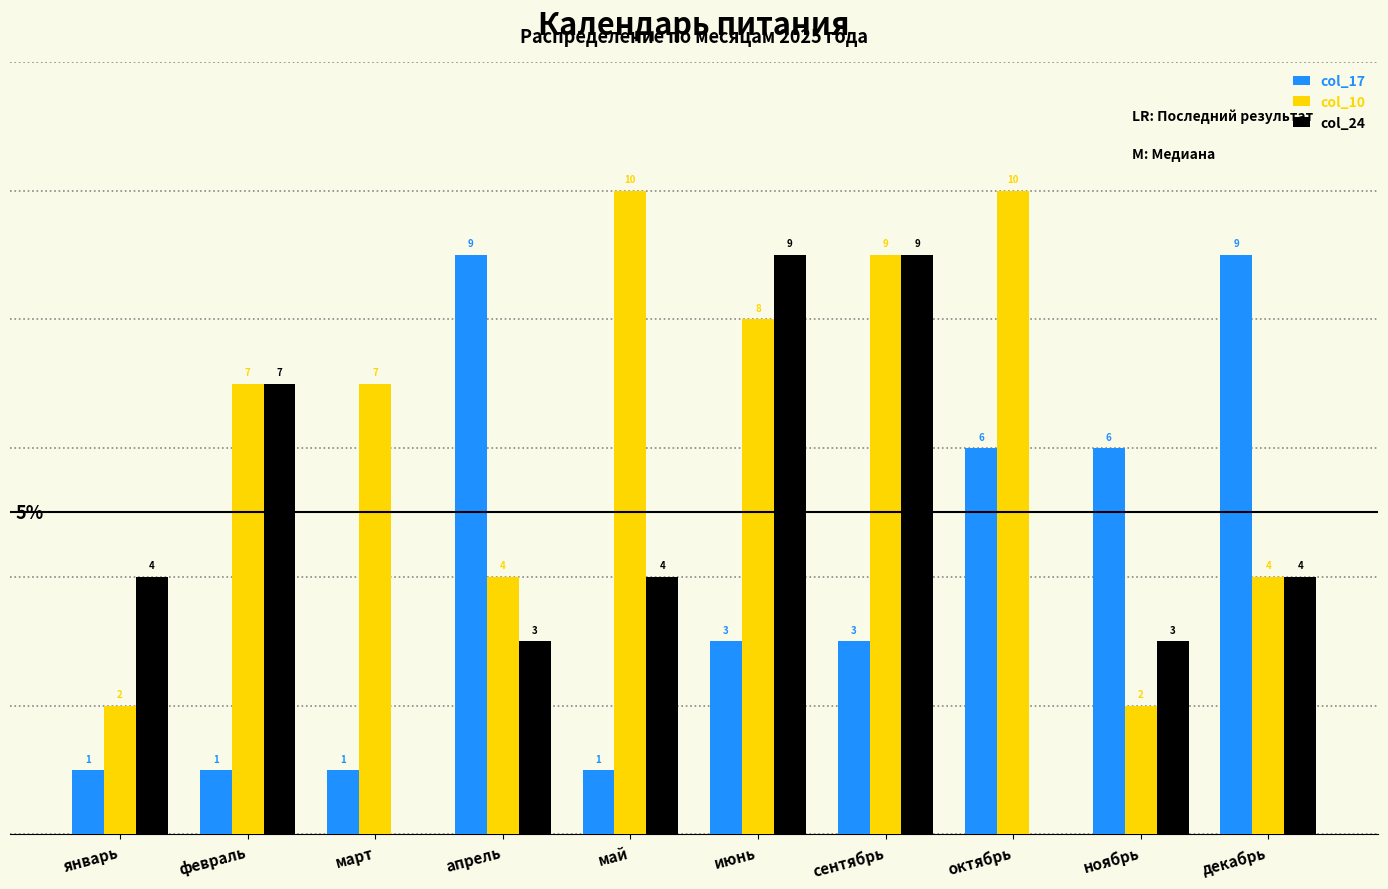

Is the value of col_17 at май greater than the value of col_10 at октябрь?

No